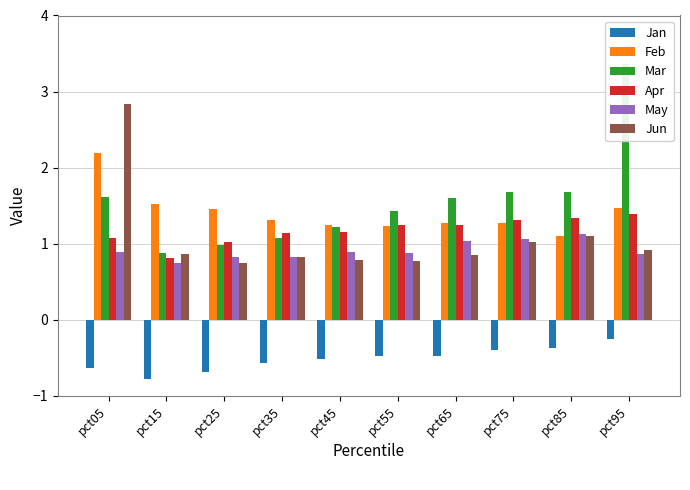

What is the sum of all Feb values?

14.0